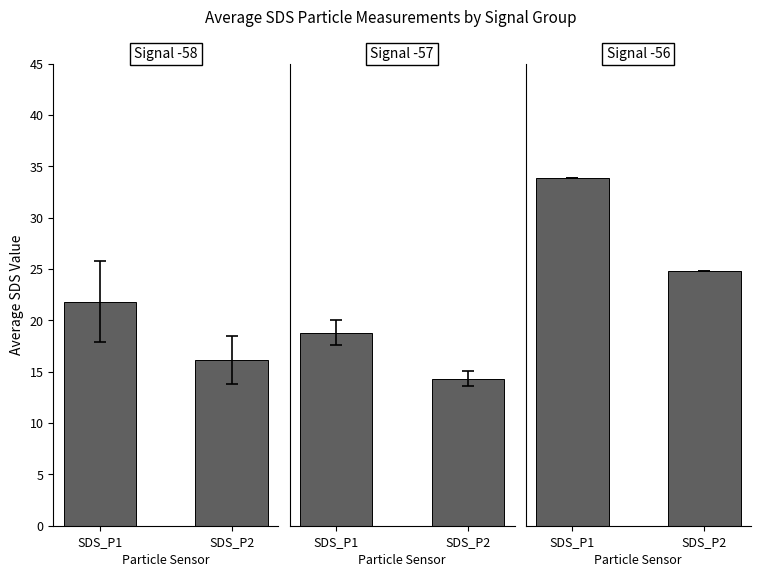

Rank the series at 30 from highest to lowest value.

SDS_P1, SDS_P2